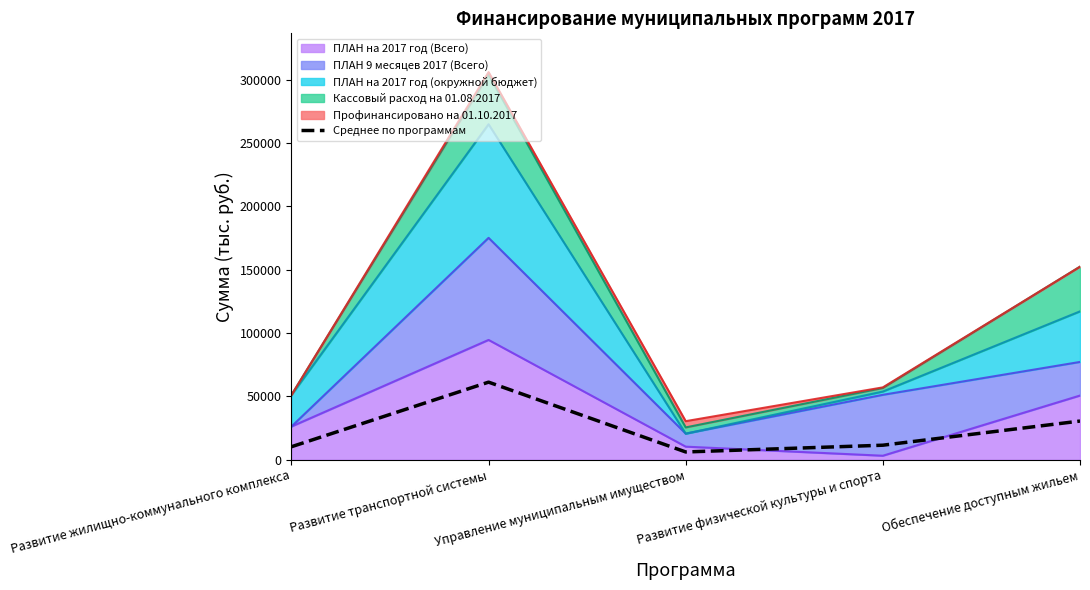

What is the value of the 1st point from the left?

10199.9